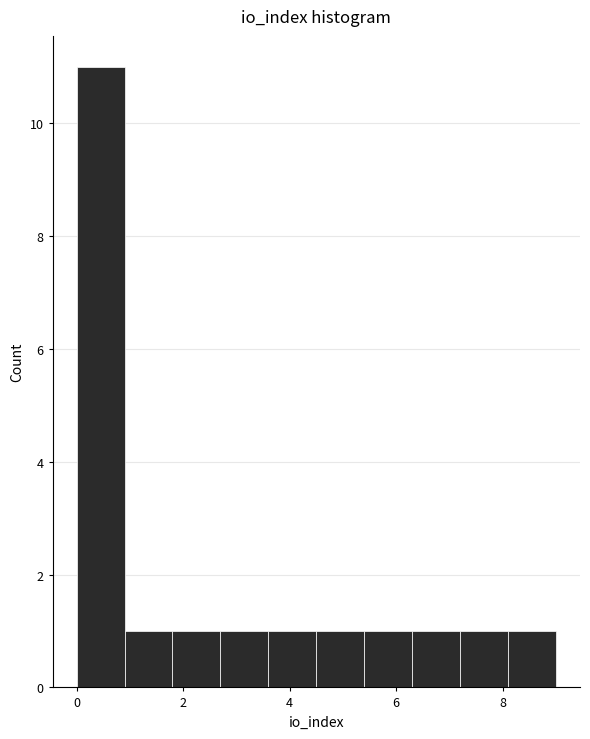

Over which range of the x-axis is the bar tallest?

0.0 to 0.9